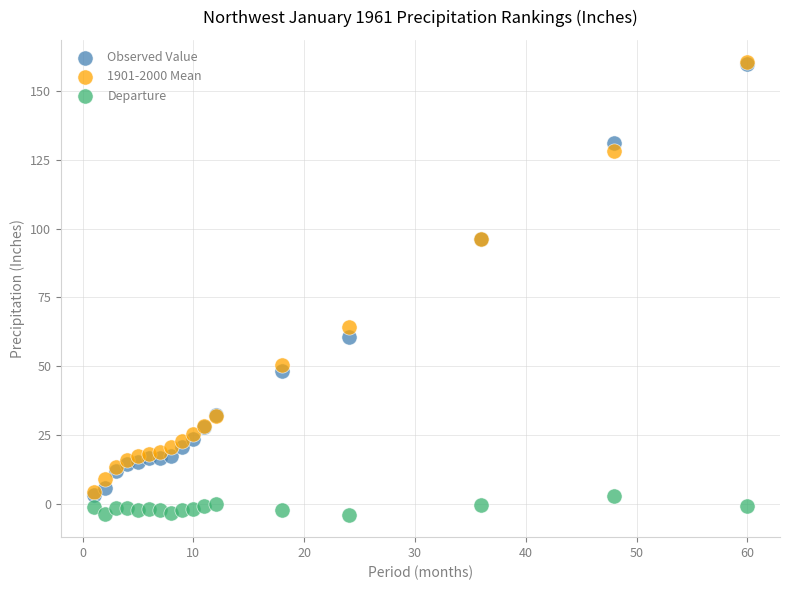

Across all series, what Y value is closest to 78?

64.3